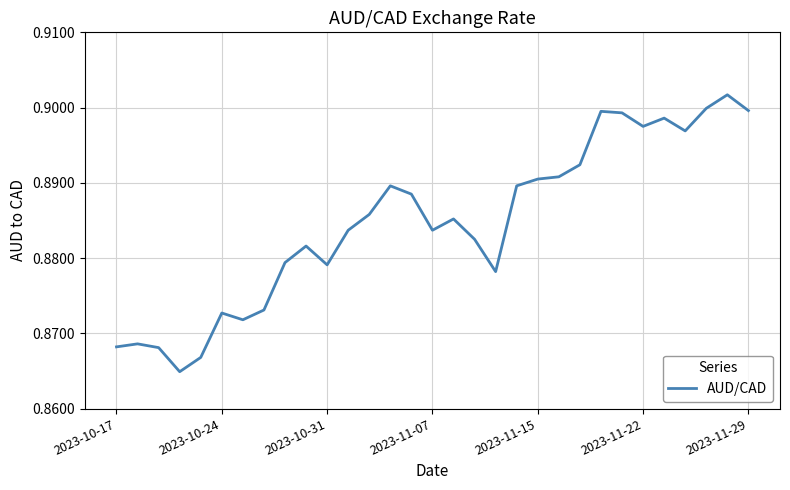

True or false: the data shows 1.6 at 2023-11-15.

False